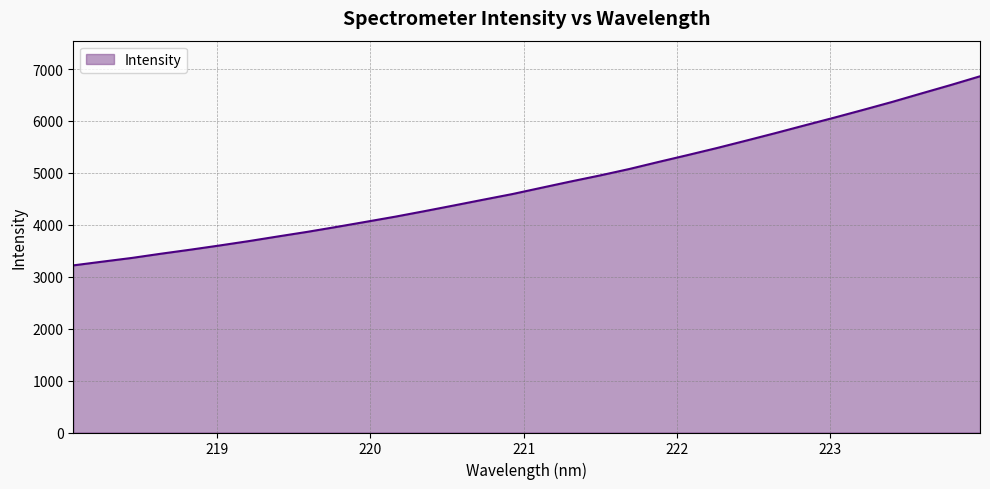

What is the maximum value shown in the chart?

6861.0